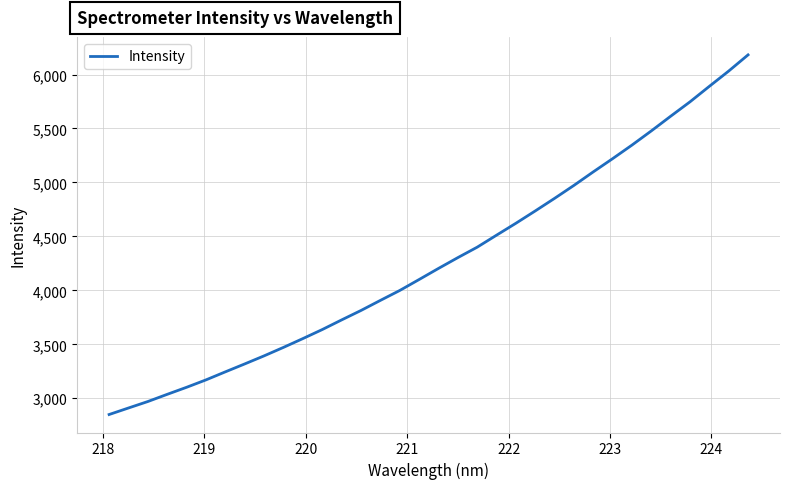

What is the difference between the maximum and minimum values?

3332.7